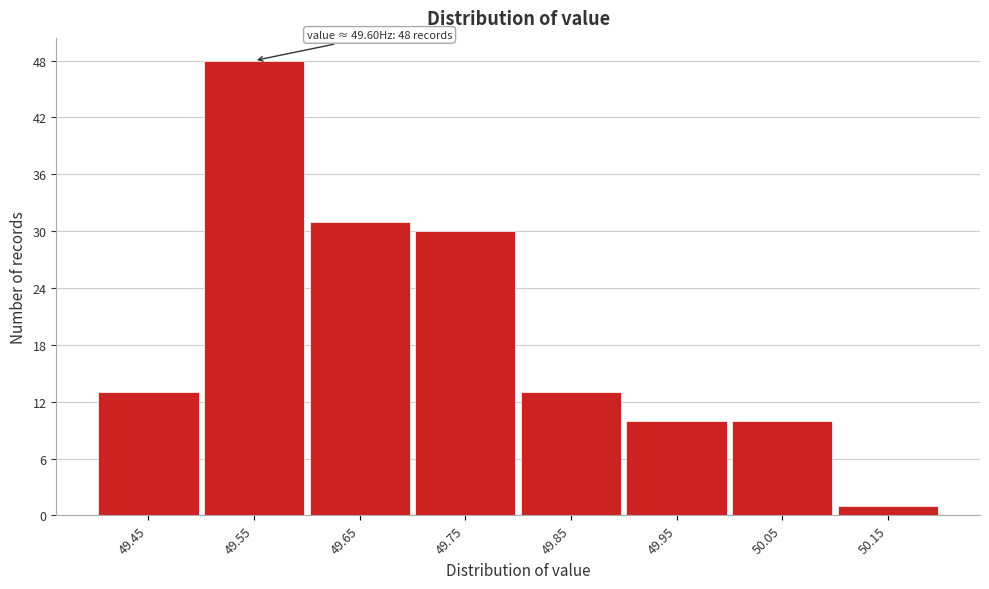

Reading left to right, extract all data points from this chart.

49.45=13	49.55=48	49.65=31	49.75=30	49.85=13	49.95=10	50.05=10	50.15=1